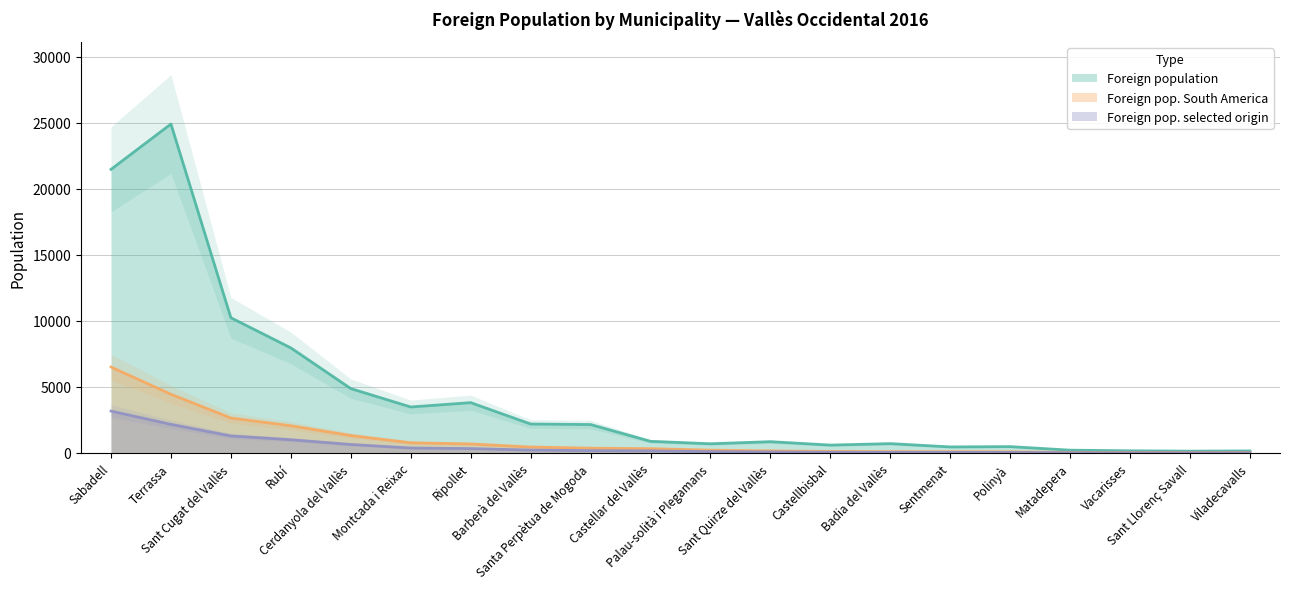

Reading right to left, what are all the values shown in this chart?

Foreign population: 155	139	165	212	482	459	708	598	855	697	882	2153	2193	3811	3481	4874	7955	10236	24900	21466
Foreign pop. South America: 33	36	42	46	90	97	100	115	160	214	327	364	452	683	773	1321	2061	2647	4444	6506
Foreign pop. selected origin: 16	18	20	22	44	47	49	56	78	104	159	177	220	333	377	644	1004	1290	2166	3171